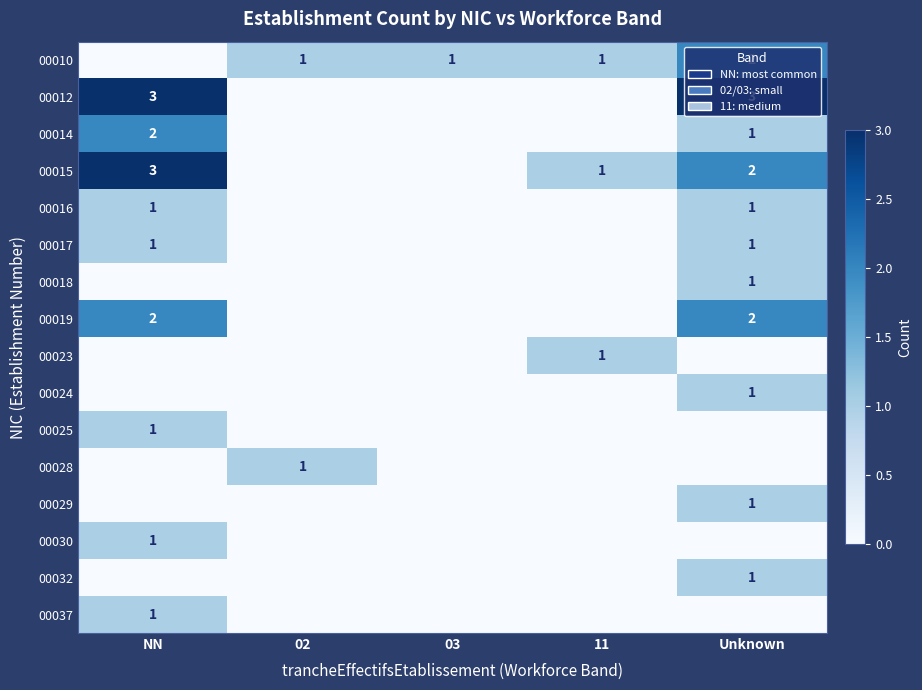

Is it true that 00016 equals 1 at Unknown?

True